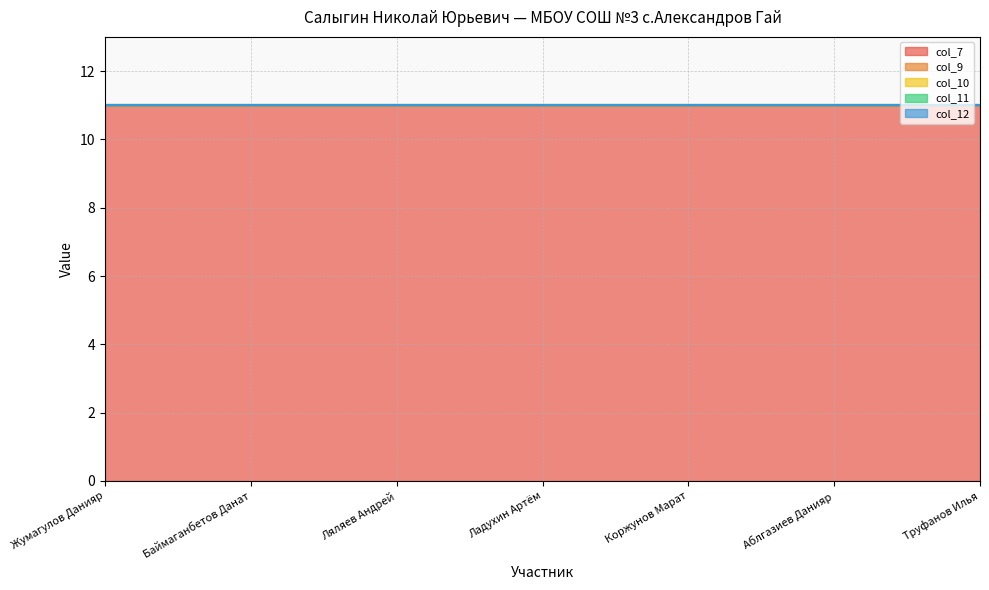

True or false: col_11 has more than 1 interior local peaks.

False